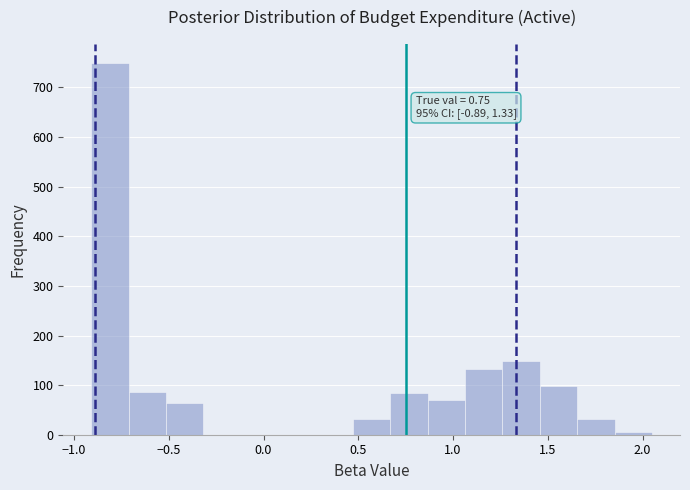

Read against the x-axis, roughly where is the centre of the tallest bar?

-0.80